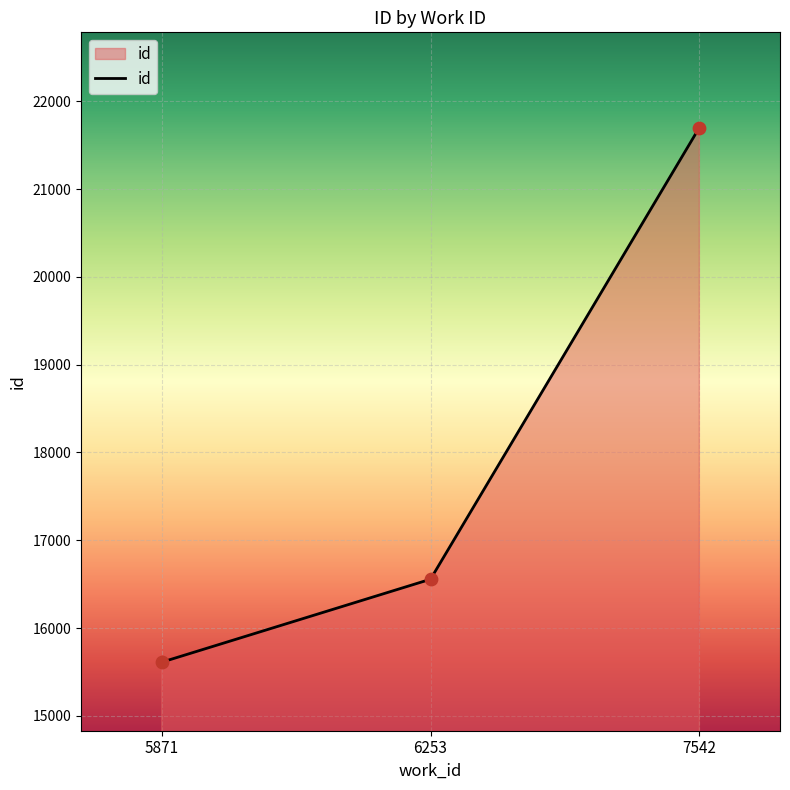

Which has a higher value, 6253 or 5871?

6253